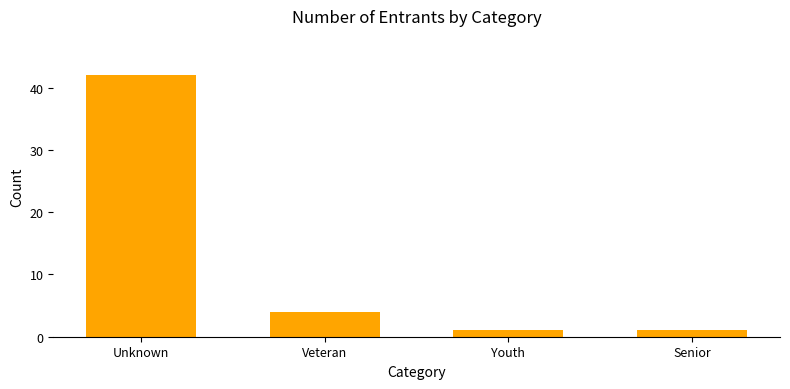

Between Unknown and Senior, which is larger?

Unknown